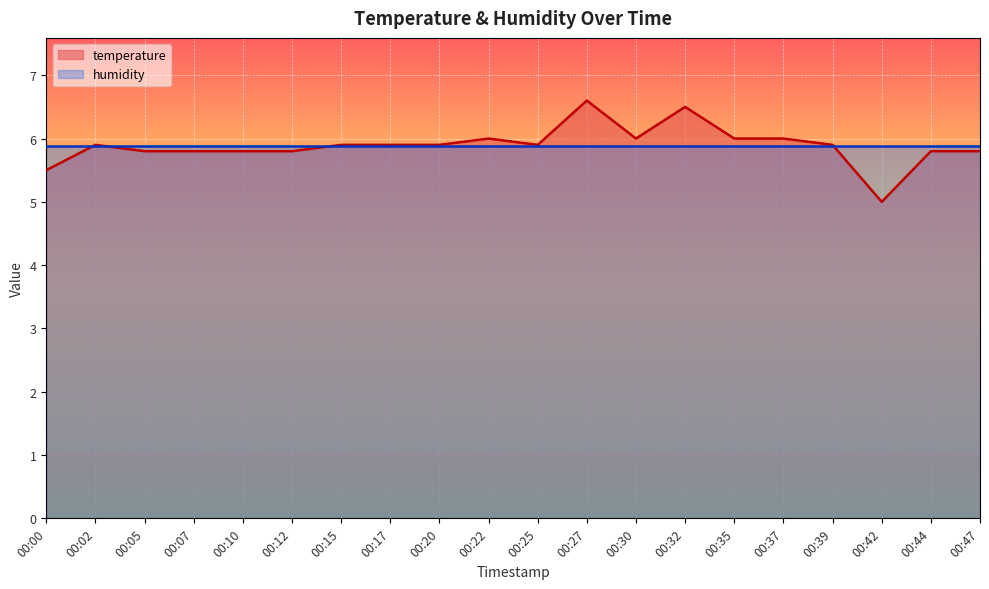

The value at 00:00 is 8.1. True or false?

False